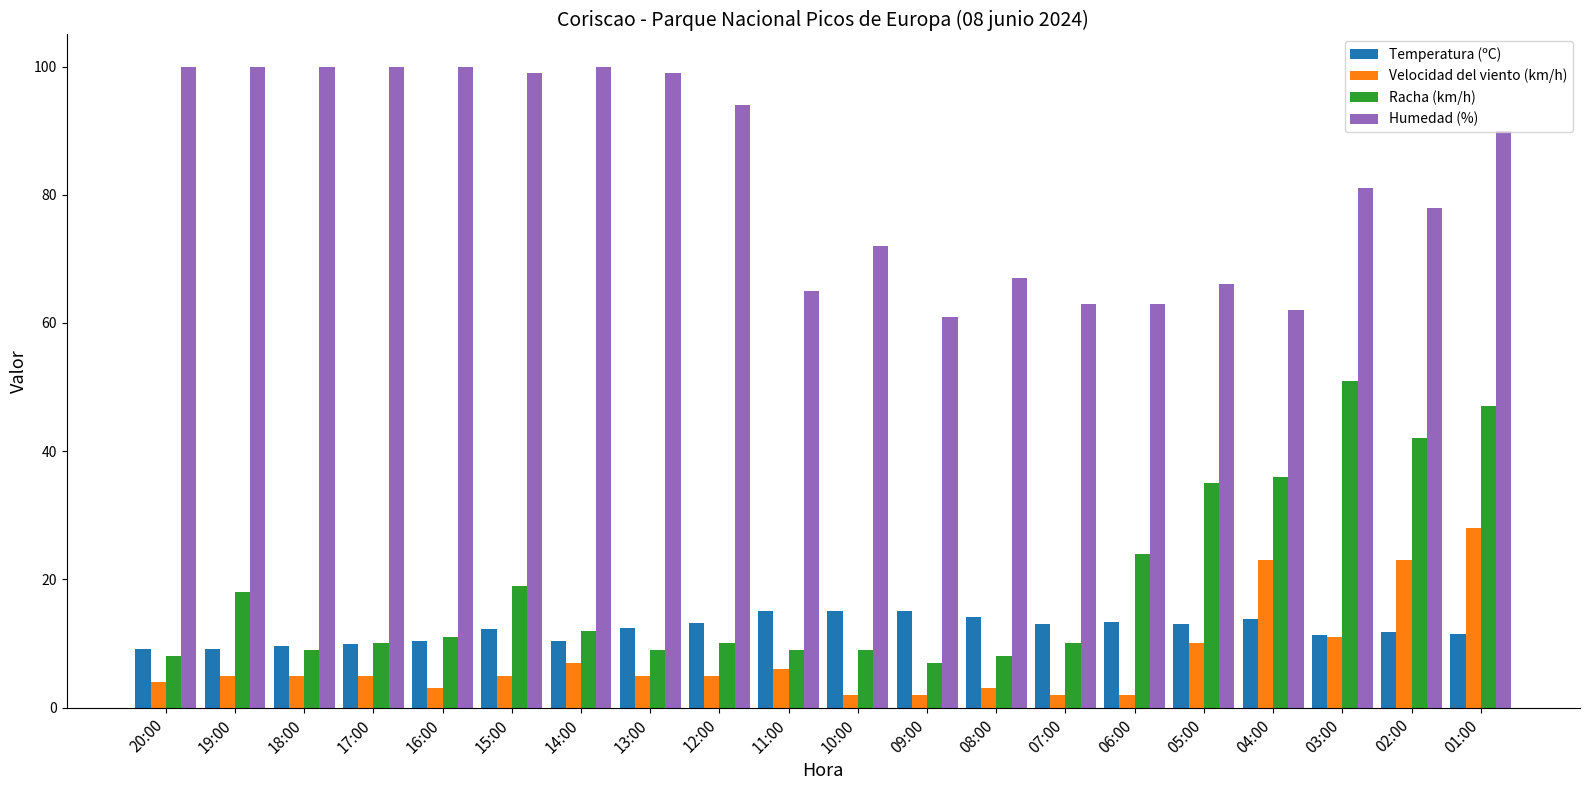

What is the difference between the maximum and minimum values in the Humedad (%) series?

39.0